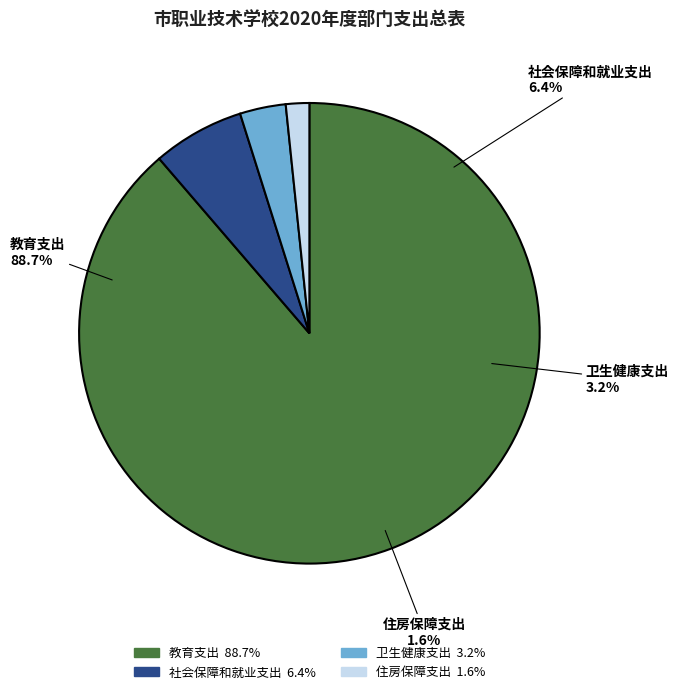

To the nearest percent, what is the combined percentage of 社会保障和就业支出 and 教育支出?

95%